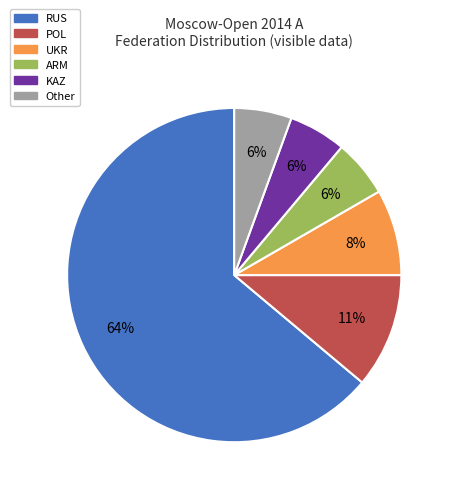

Is there a majority slice in this chart?

Yes